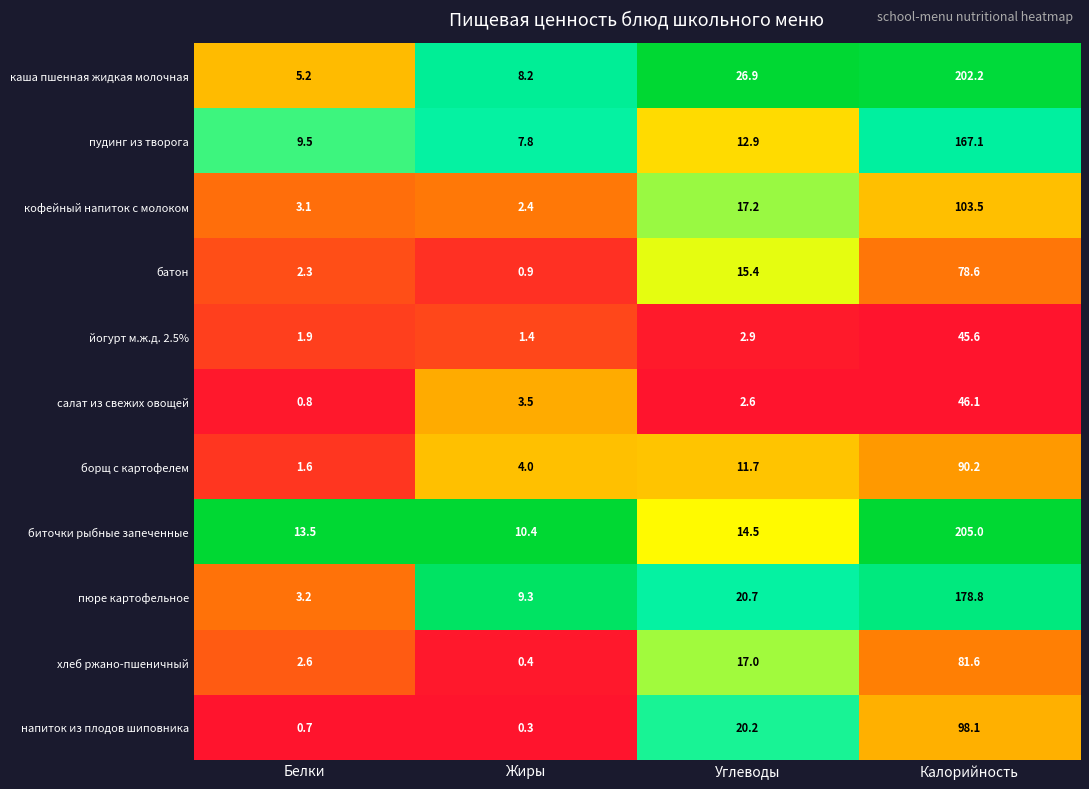

What is the approximate value of кофейный напиток с молоком at Жиры?

2.4